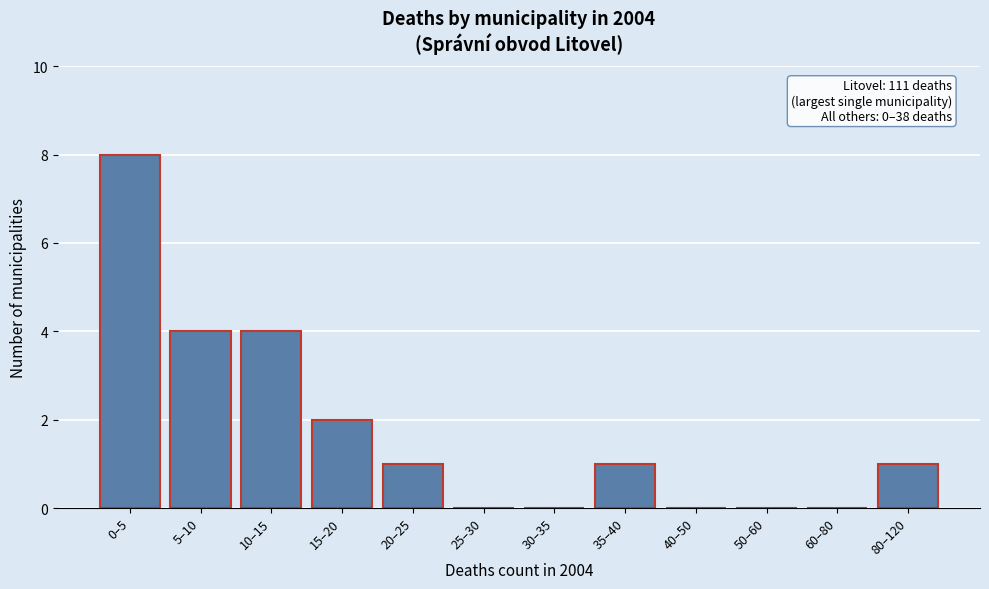

Reading left to right, extract all data points from this chart.

0–5=8	5–10=4	10–15=4	15–20=2	20–25=1	25–30=0	30–35=0	35–40=1	40–50=0	50–60=0	60–80=0	80–120=1